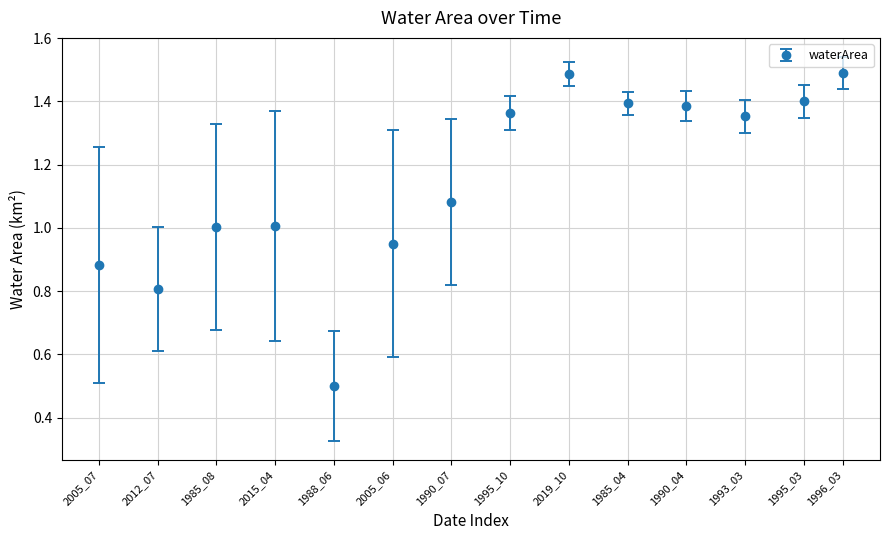

Which has a higher value, 2015_04 or 1995_03?

1995_03